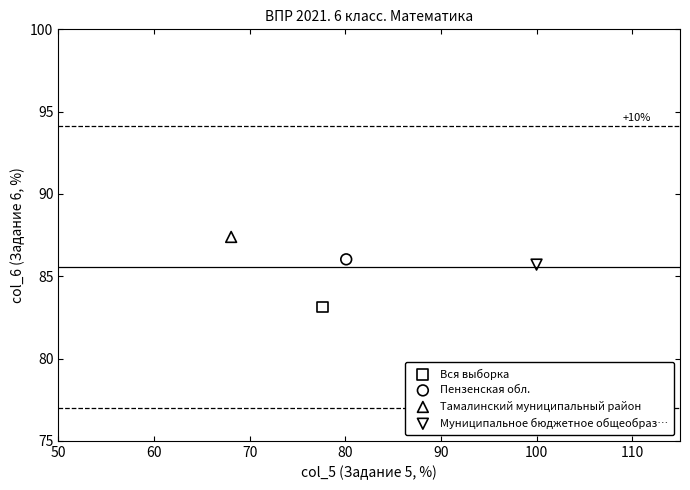

What are all the series names shown in the legend?

Вся выборка, Пензенская обл., Тамалинский муниципальный район, Муниципальное бюджетное общеобраз…